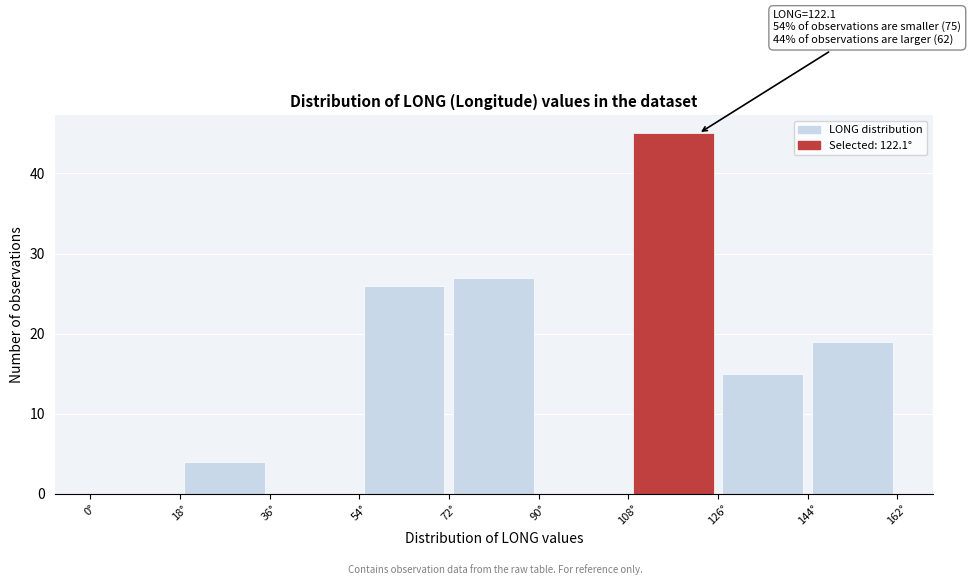

Over which range of the x-axis is the bar tallest?

108 to 126